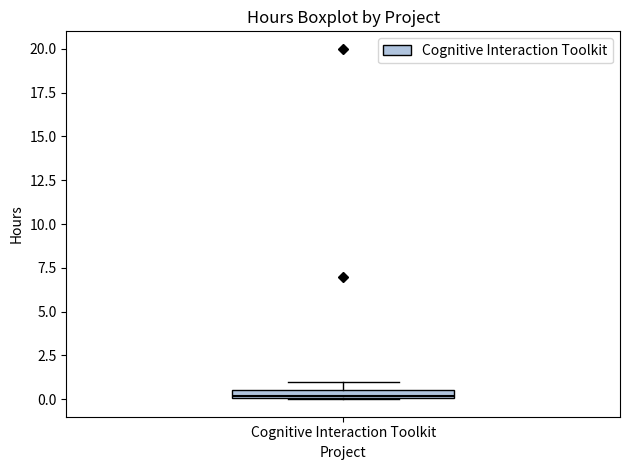

Where is the lower edge of the box for Cognitive Interaction Toolkit on the y-axis? The values are not printed on the chart, so give them approximately, as read against the axis.

0.0